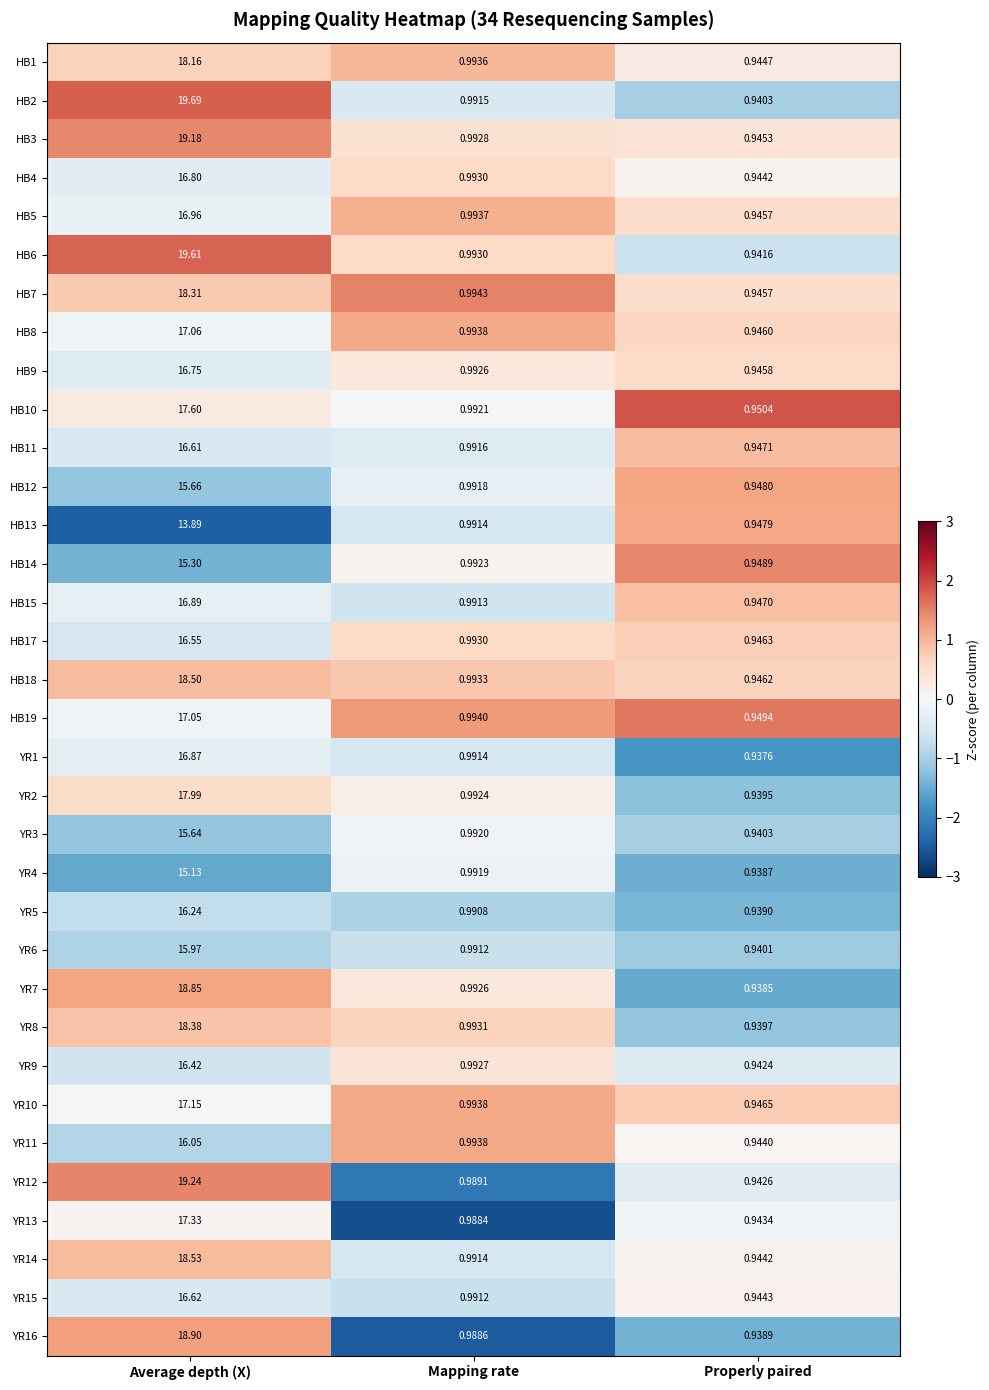

At which category is the sum across all series the highest?

Average depth (X)